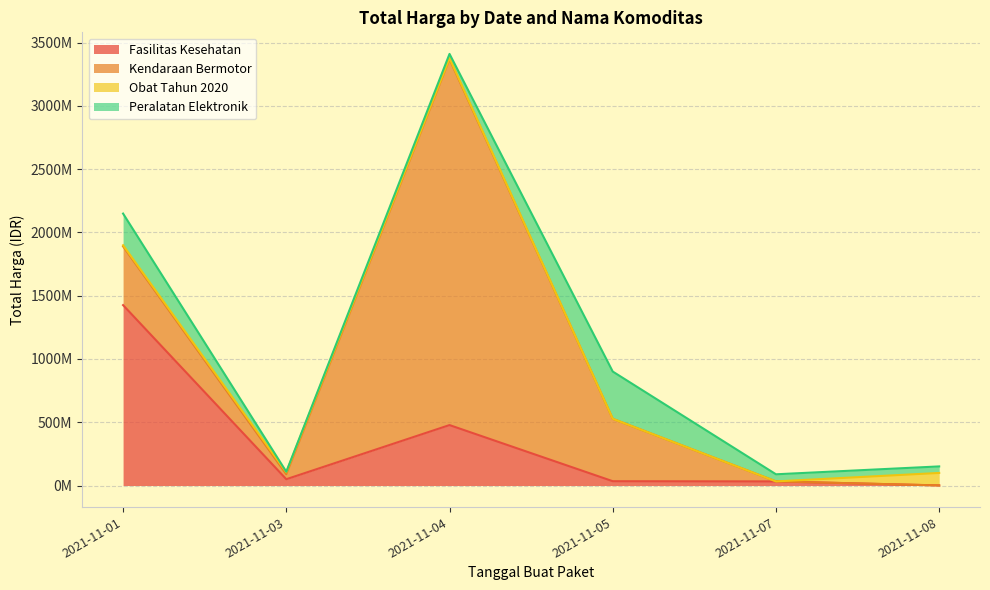

What is the difference between the maximum and second lowest values in the Kendaraan Bermotor series?

2892122000